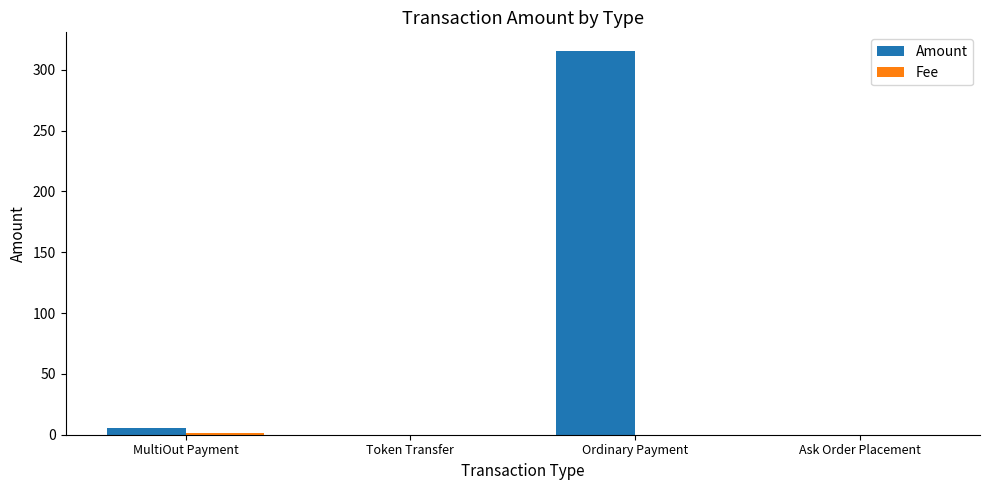

How many distinct data groups are displayed?

2